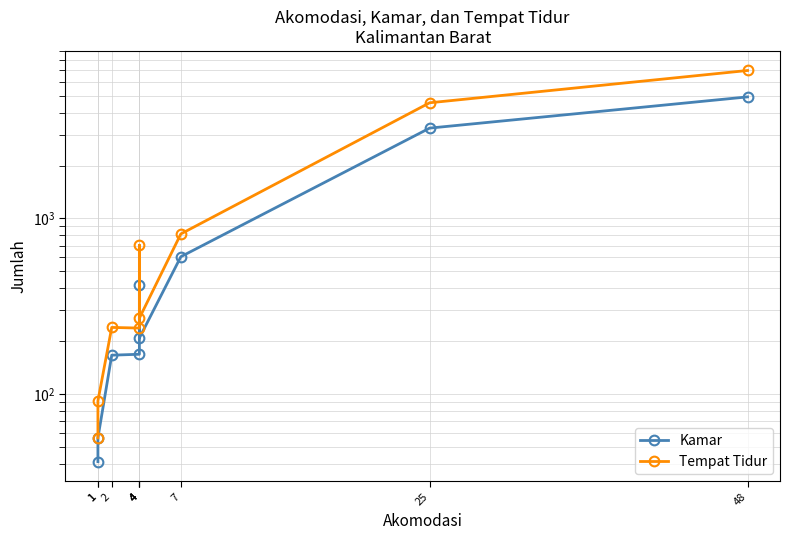

Which series changed the most between 4 and 48?

Tempat Tidur